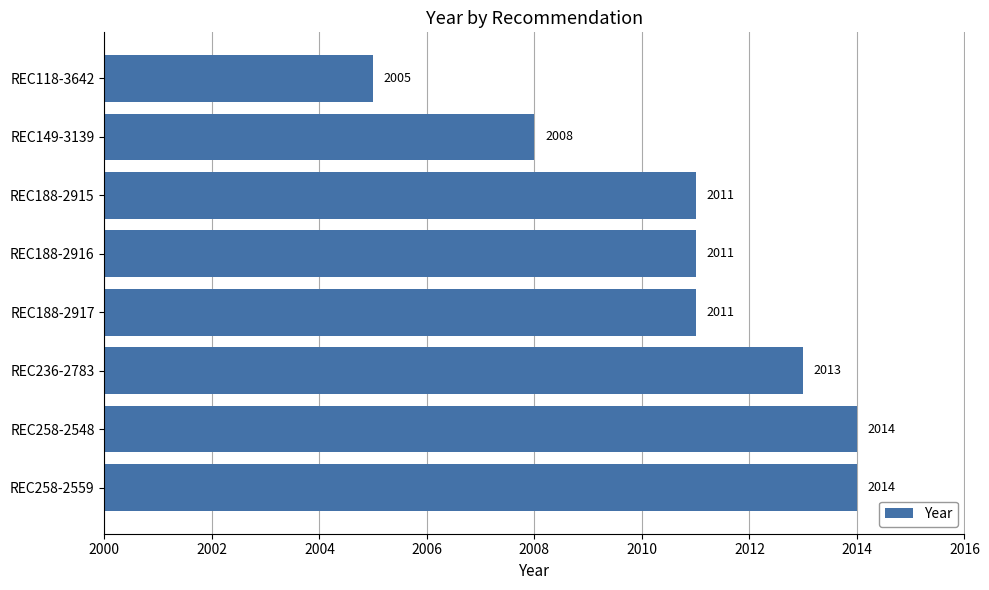

At which category does the chart reach its minimum across all series?

REC118-3642